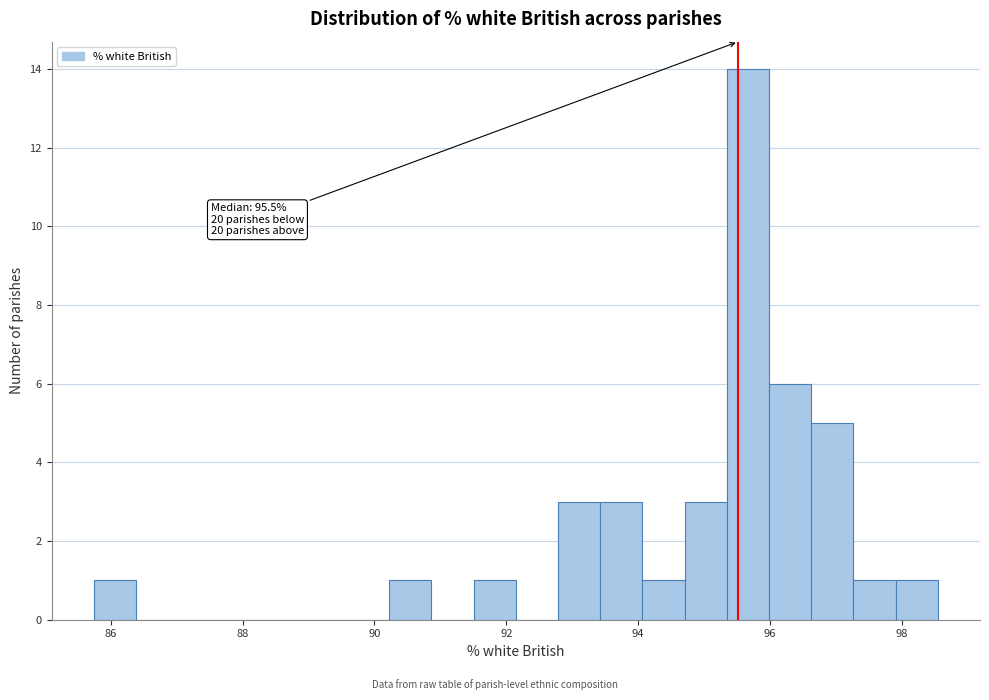

Read against the x-axis, roughly where is the centre of the tallest bar?

95.6